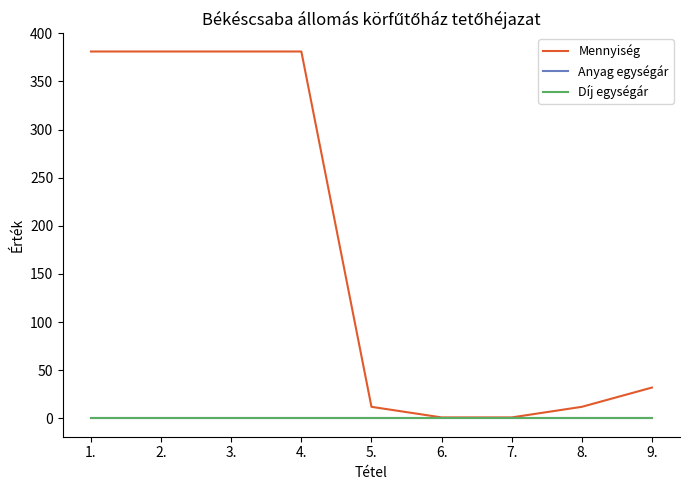

Is this an area chart (filled region under the line)?

No